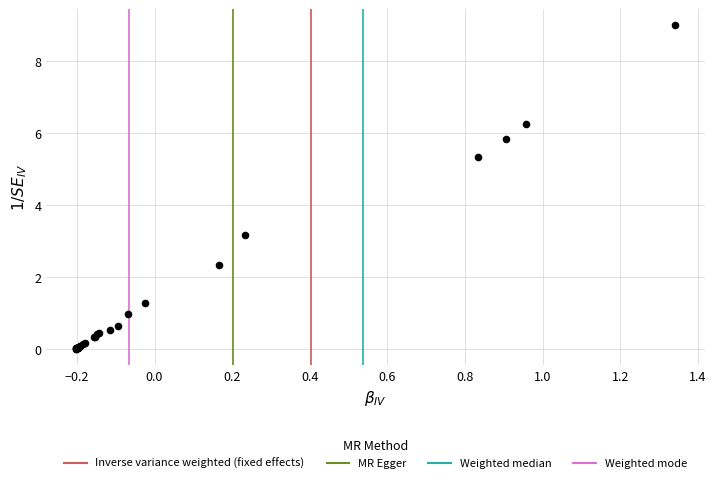

What Y value in the scatter plot is closest to 4?

3.2